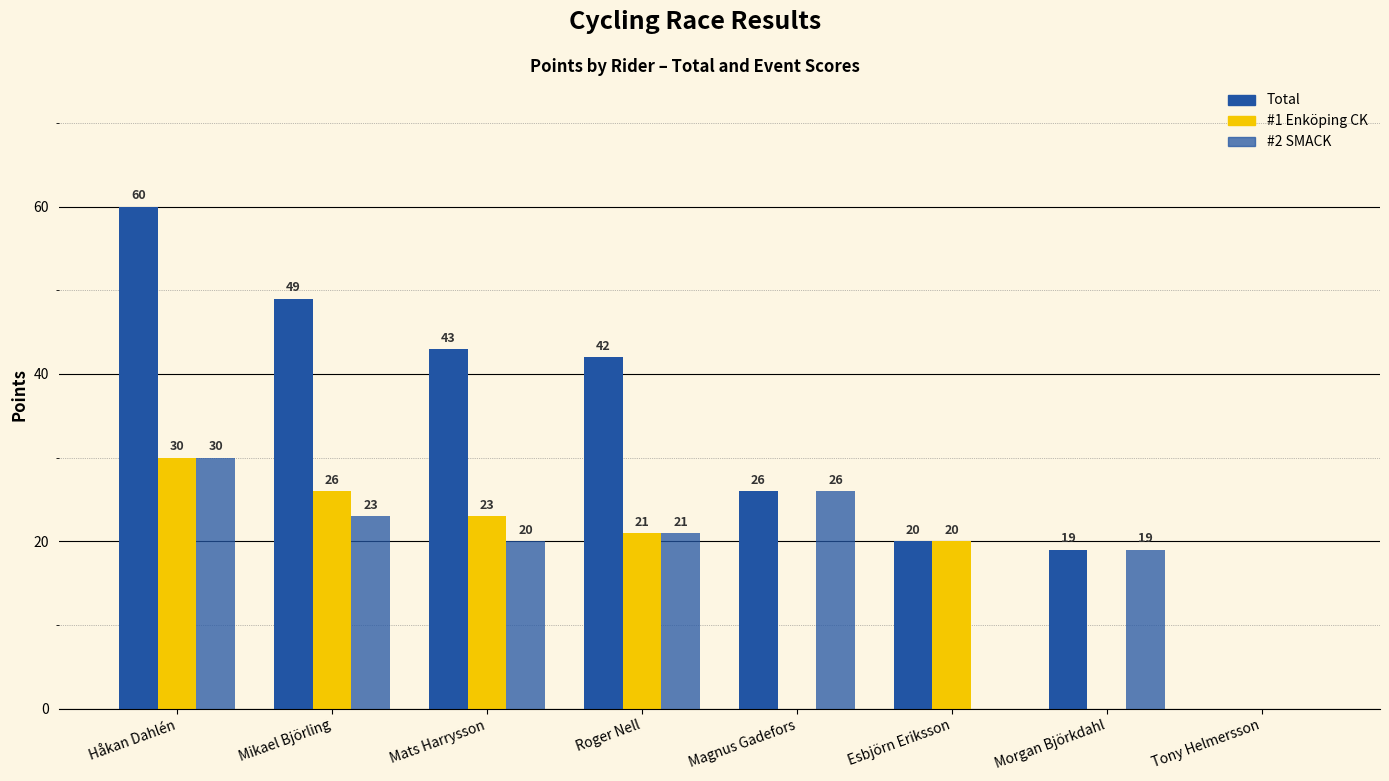

Which label corresponds to the smallest value in the chart?

Tony Helmersson